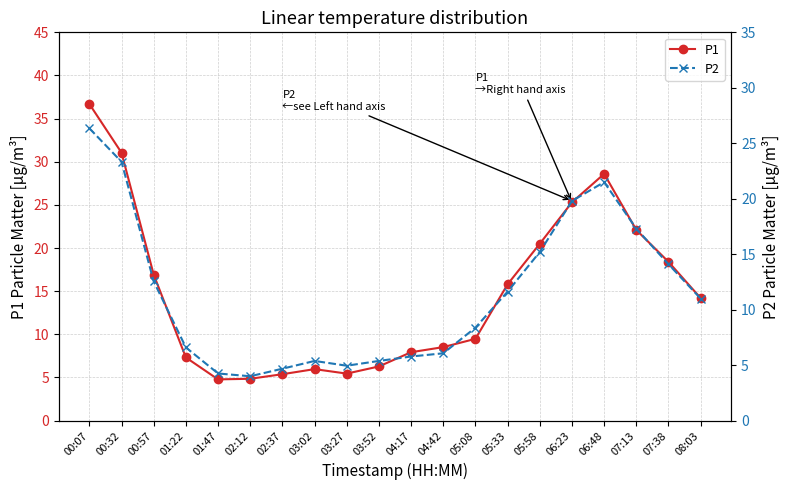

The P1 series shows 14.2 at 08:03. True or false?

True